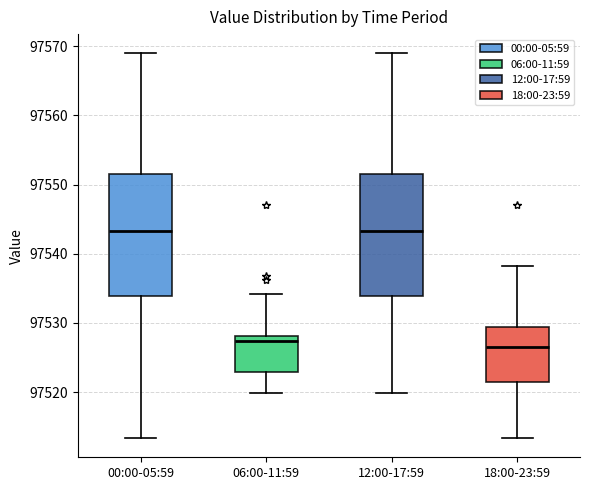

Reading left to right, transcribe this box plot: for each box, give where its median line is, the range the box spans, and where its two whiskers end, as read against the y-axis. The values are not printed on the chart, so give them approximately, as read against the axis.

00:00-05:59: median 97543, box 97534 to 97551, whiskers 97513 to 97569
06:00-11:59: median 97527, box 97523 to 97528, whiskers 97520 to 97534
12:00-17:59: median 97543, box 97534 to 97551, whiskers 97520 to 97569
18:00-23:59: median 97527, box 97522 to 97529, whiskers 97513 to 97538